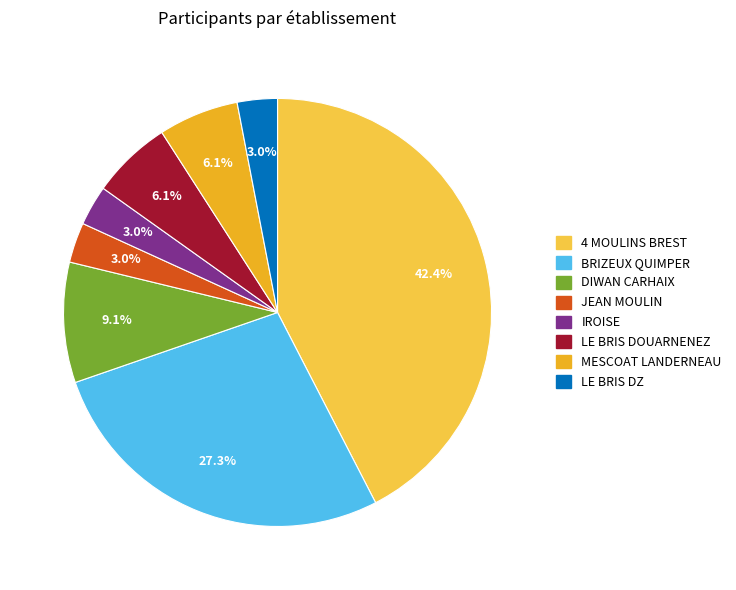

Is IROISE the majority of the pie?

No